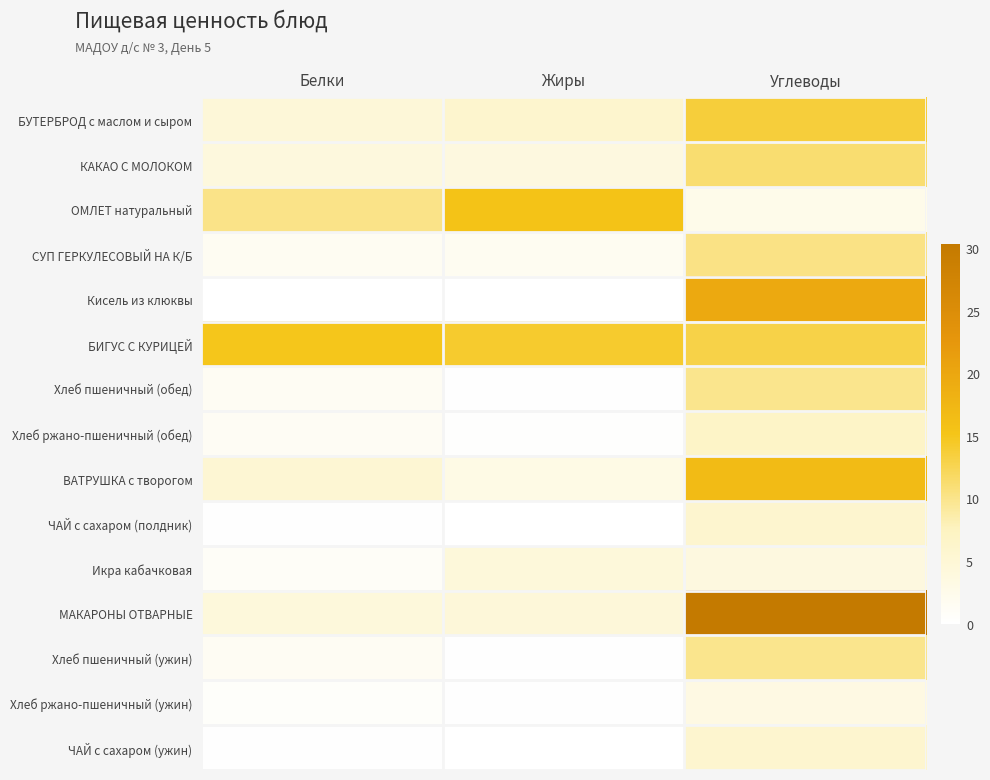

Count the number of data series in this chart.

15